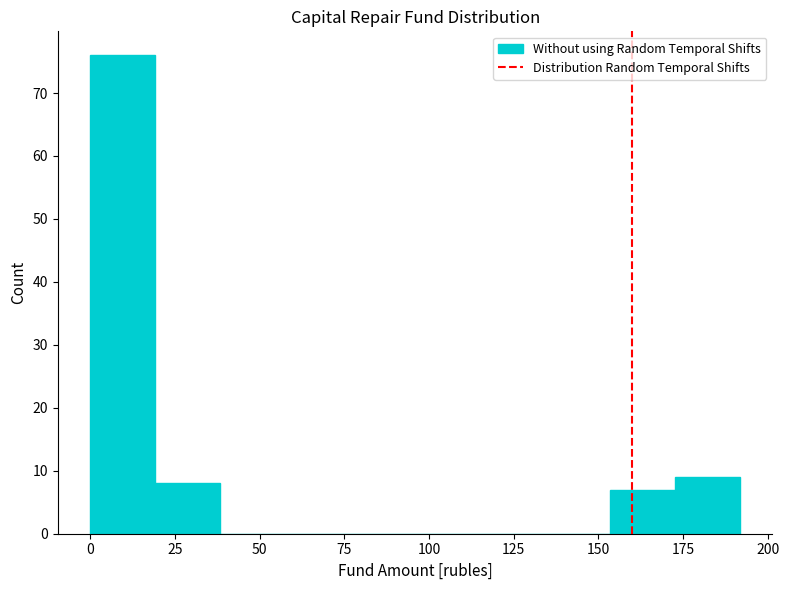

Read against the x-axis, roughly where is the centre of the tallest bar?

10